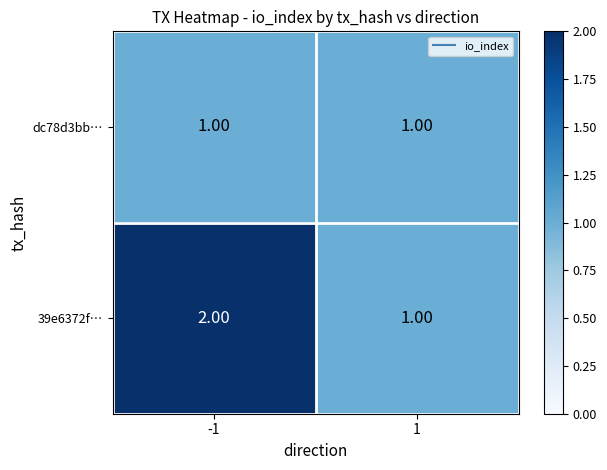

Which series has the widest spread of values?

39e6372f…